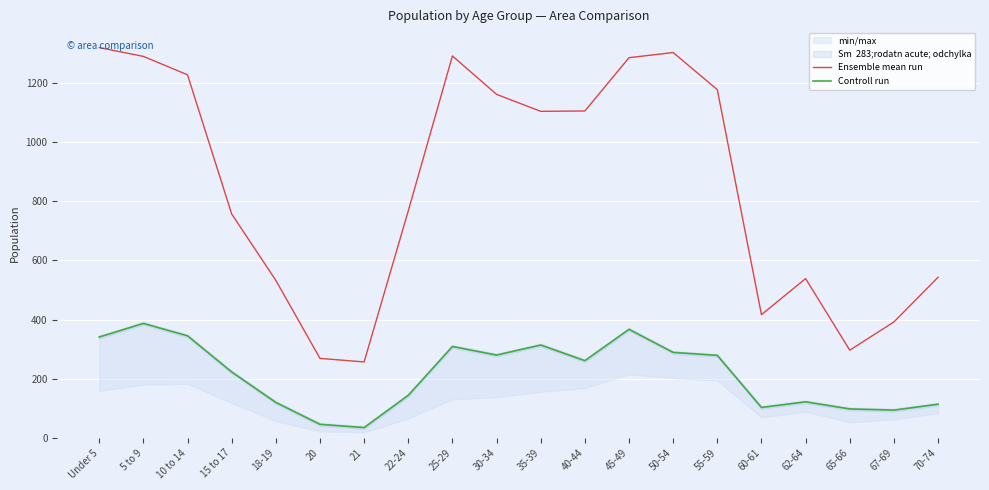

What is the difference between the maximum and minimum values in the Controll run series?

352.0